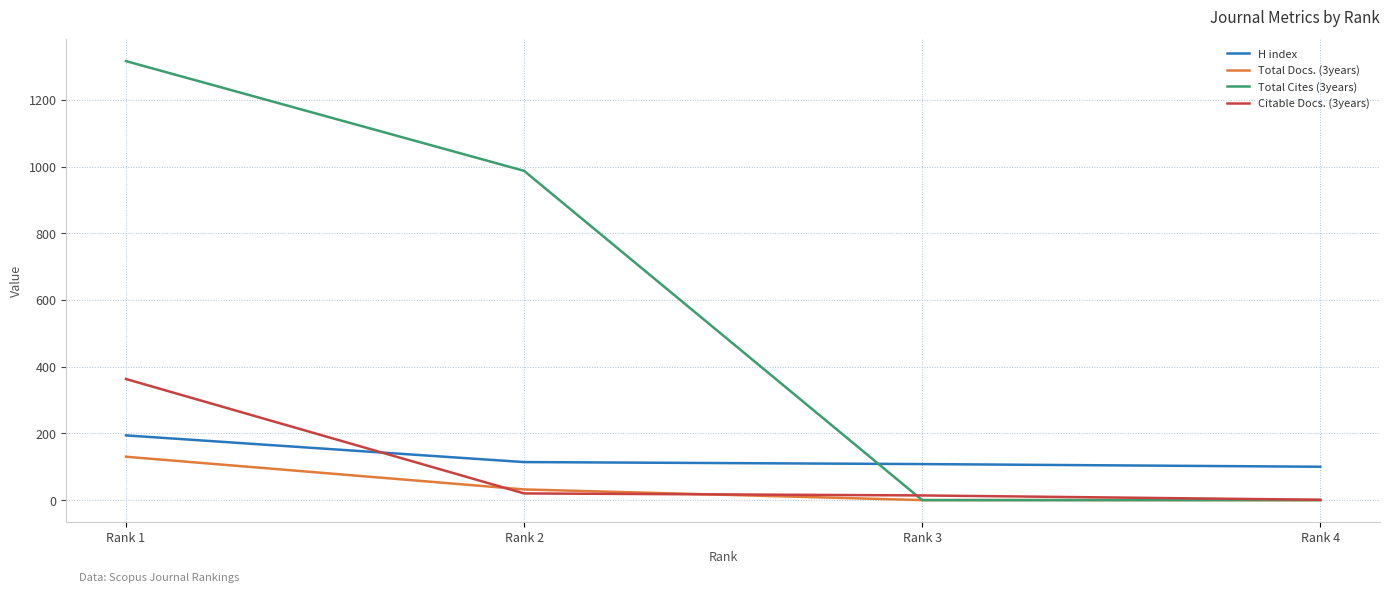

At which category does the chart reach its peak across all series?

Rank 1